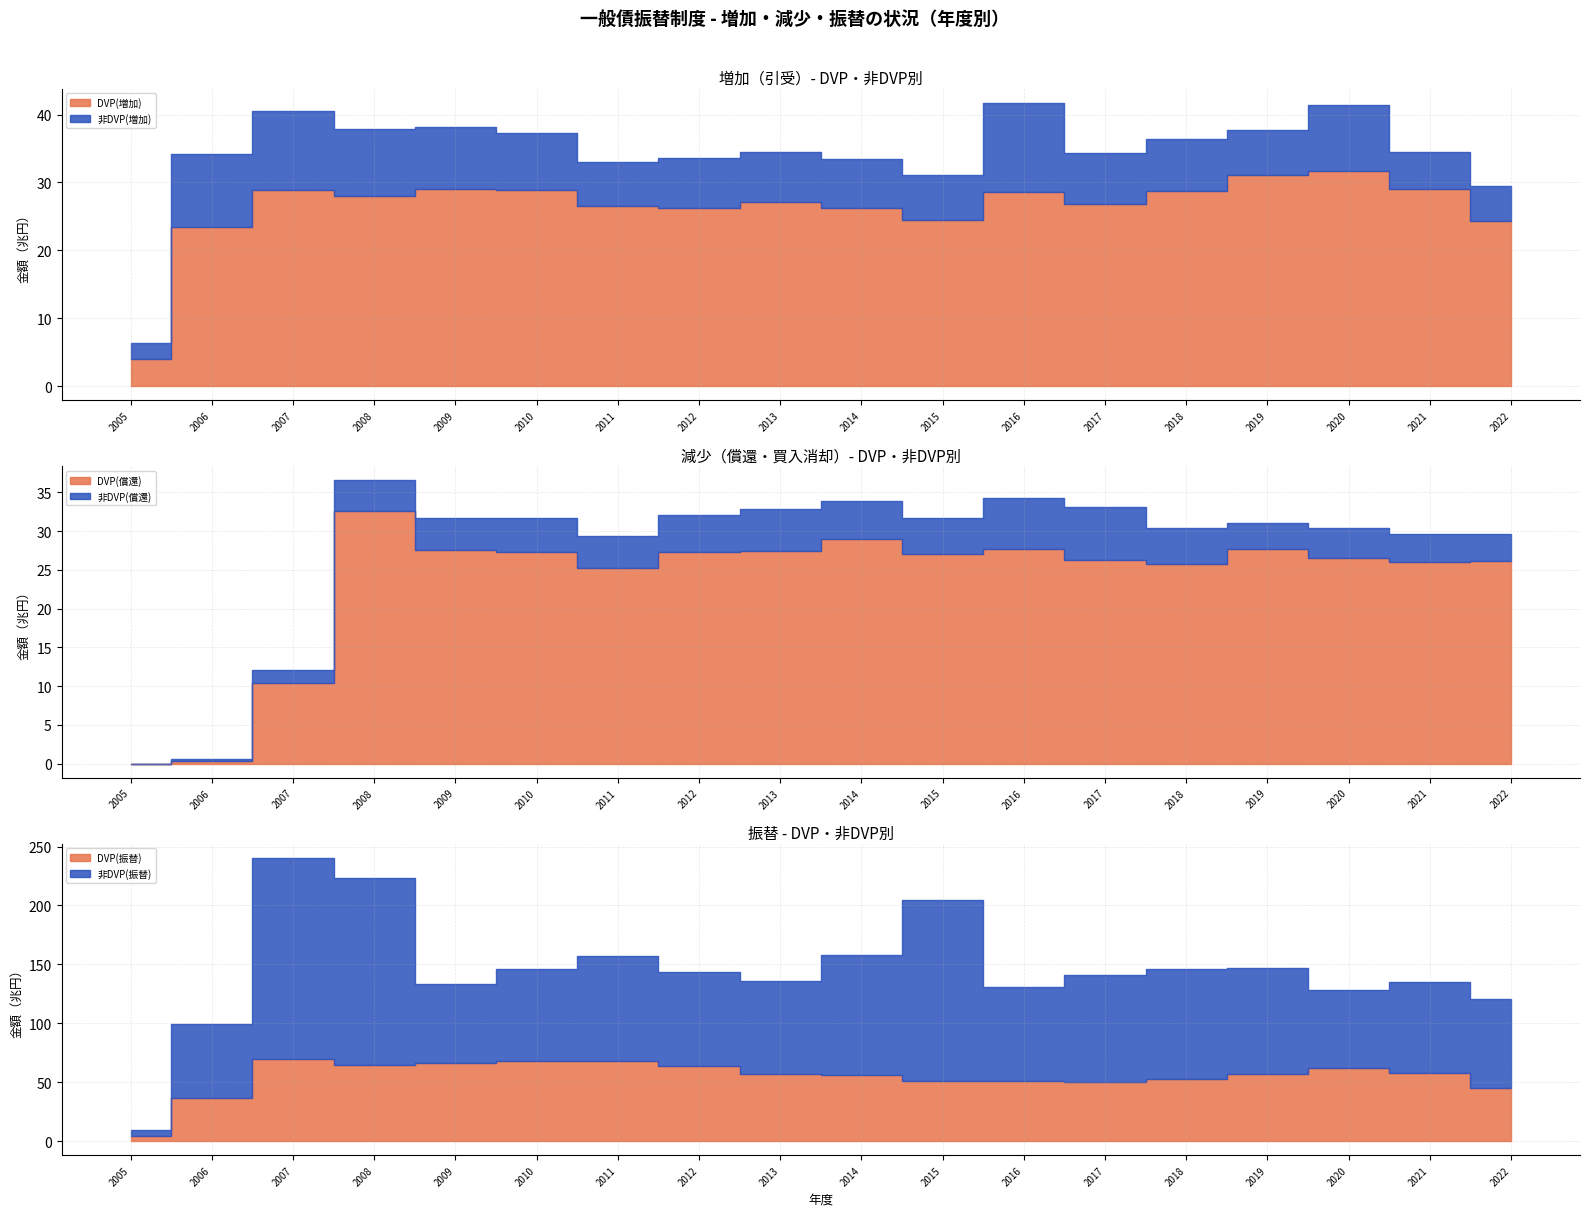

List the labels in order of DVP(振替) value, smallest first.

2005年度, 2006年度, 2022年度, 2017年度, 2016年度, 2015年度, 2018年度, 2014年度, 2013年度, 2019年度, 2021年度, 2020年度, 2012年度, 2008年度, 2009年度, 2010年度, 2011年度, 2007年度